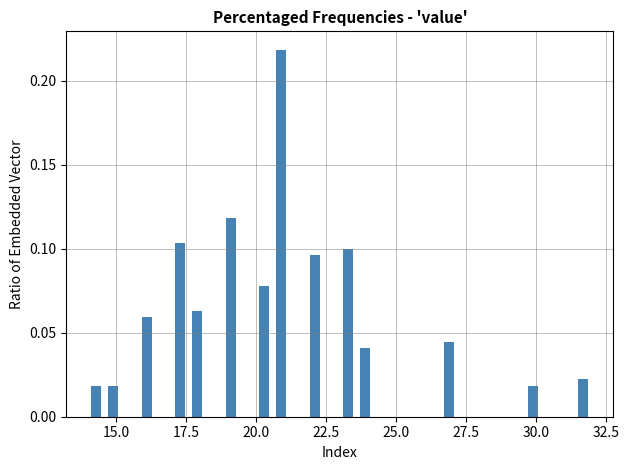

Read against the x-axis, roughly where is the centre of the tallest bar?

21.0